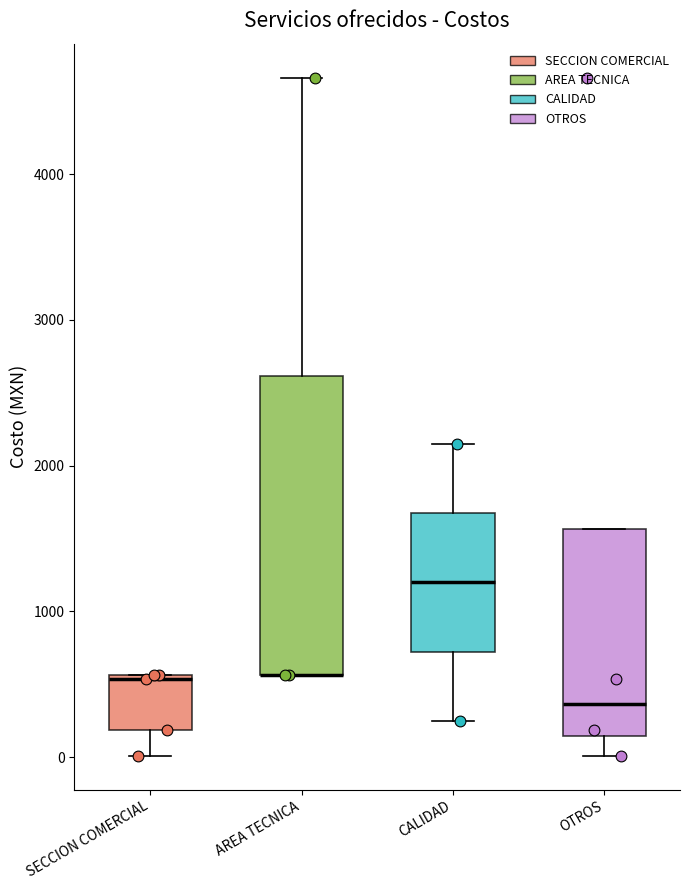

Where does the median line of the box for OTROS sit on the y-axis? The values are not printed on the chart, so give them approximately, as read against the axis.

400